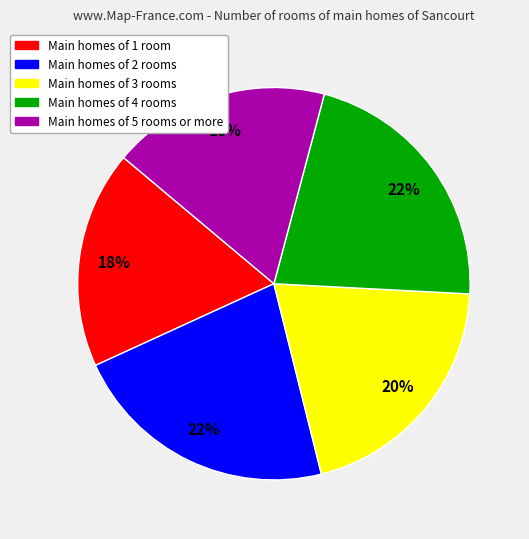

How many segments does this pie chart have?

5